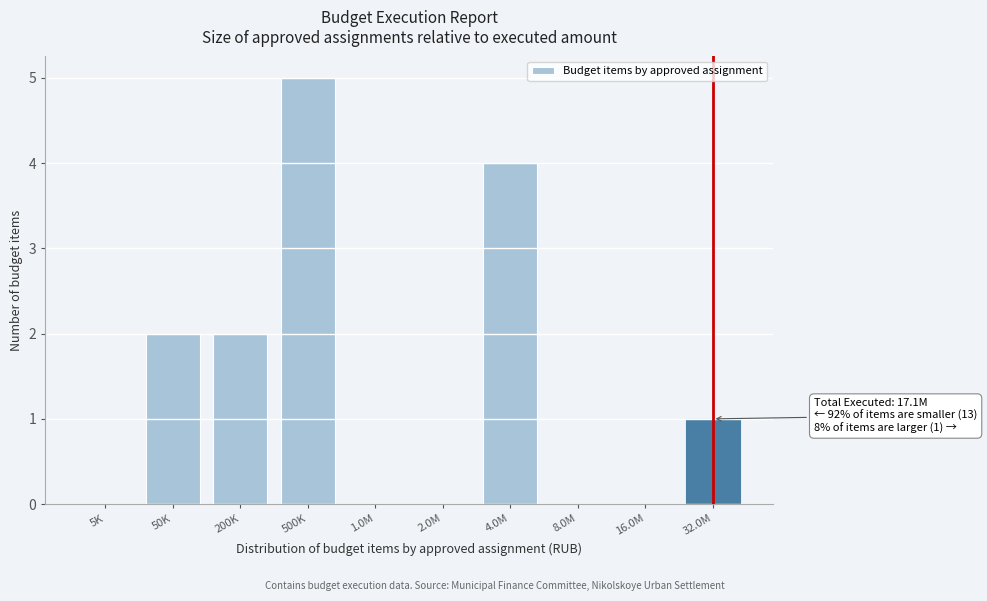

Reading left to right, transcribe all the data shown in this chart.

5K=0	50K=2	200K=2	500K=5	1.0M=0	2.0M=0	4.0M=4	8.0M=0	16.0M=0	32.0M=1